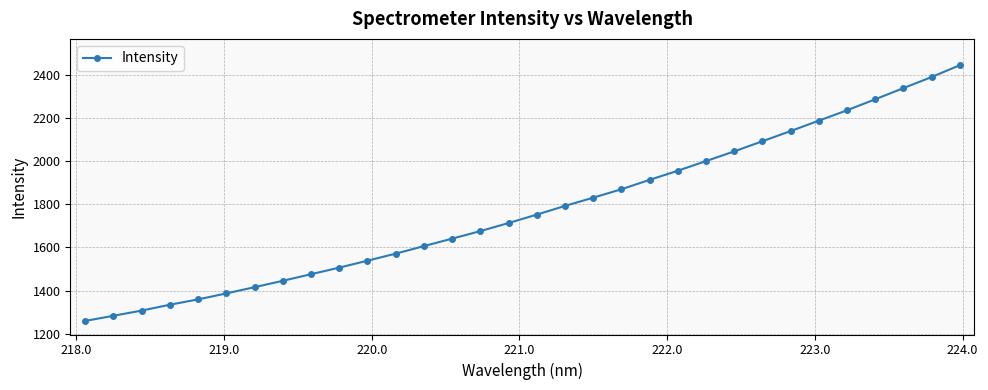

Reading right to left, transcribe all the data shown in this chart.

2446.1	2391.1	2339.8	2287.9	2236.9	2188.7	2140.5	2093.3	2046.1	2001.1	1956.4	1914.0	1870.4	1831.3	1793.1	1752.6	1713.7	1676.0	1641.2	1606.5	1571.5	1538.8	1506.5	1476.0	1445.4	1415.8	1386.8	1359.0	1334.2	1307.1	1282.9	1259.1